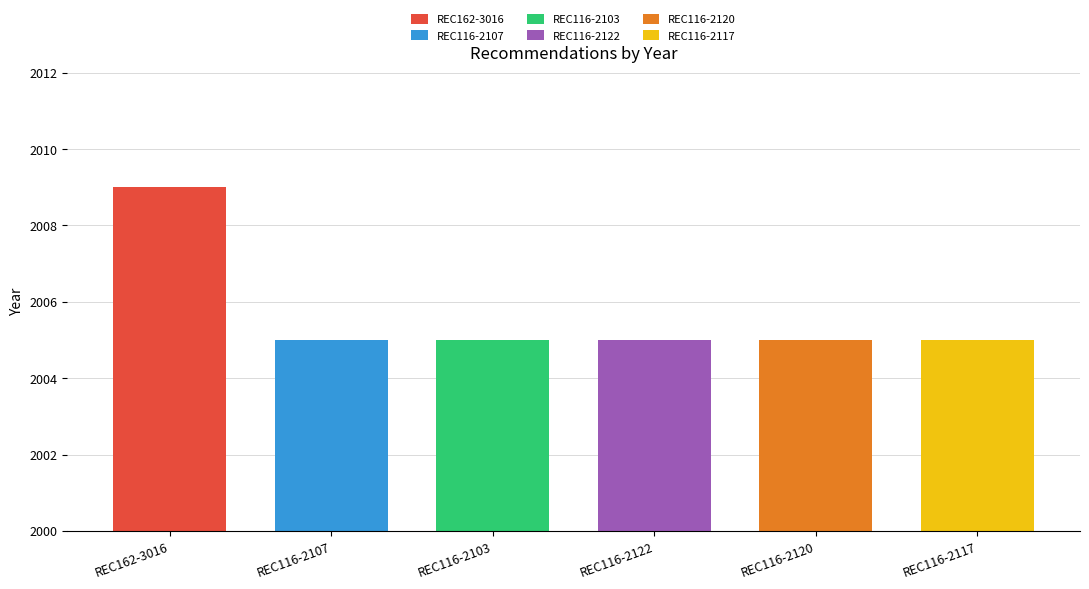

What is the minimum value shown in the chart?

2005